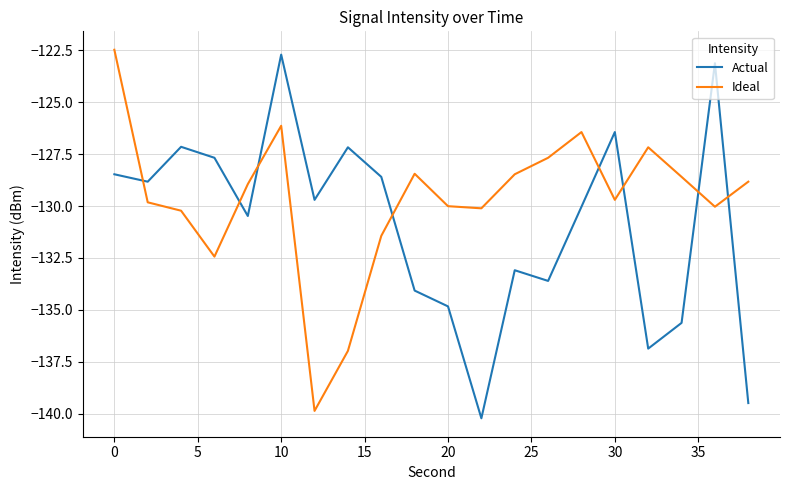

What is the minimum value for Actual?

-140.2